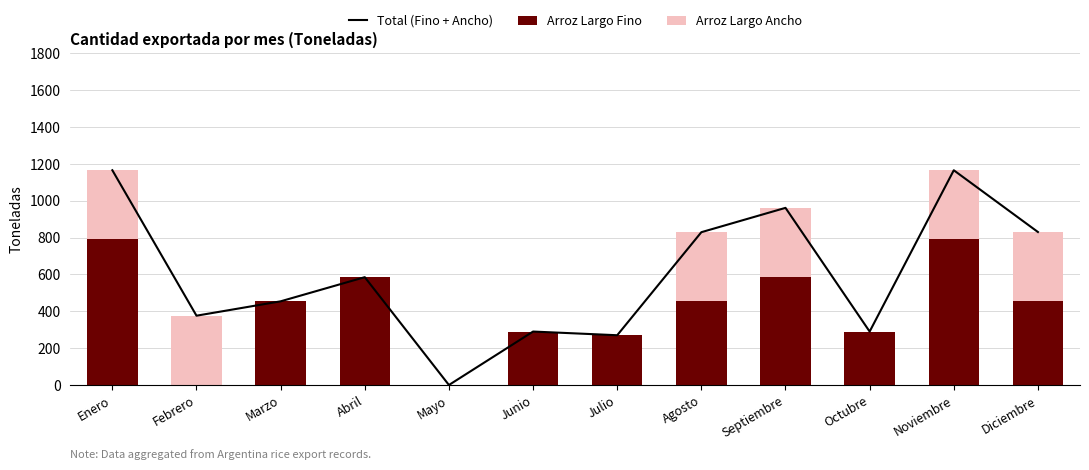

How many series are shown in this chart?

3